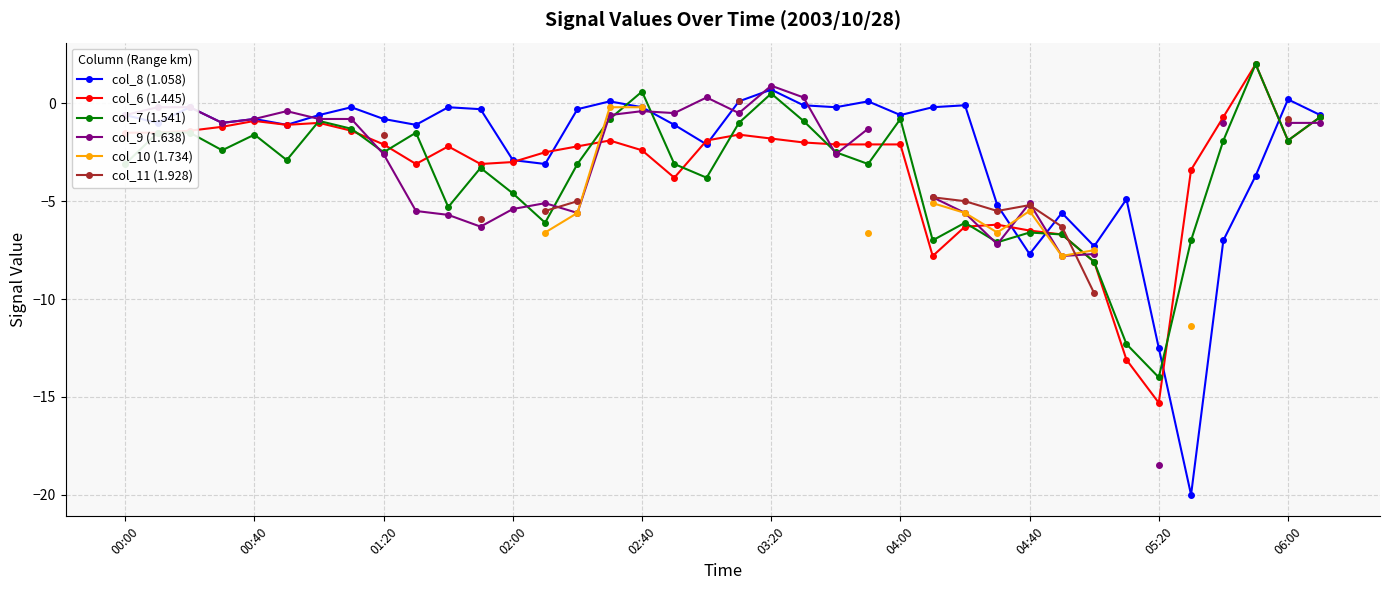

True or false: col_7 (1.541) has more than 2 interior local peaks.

True